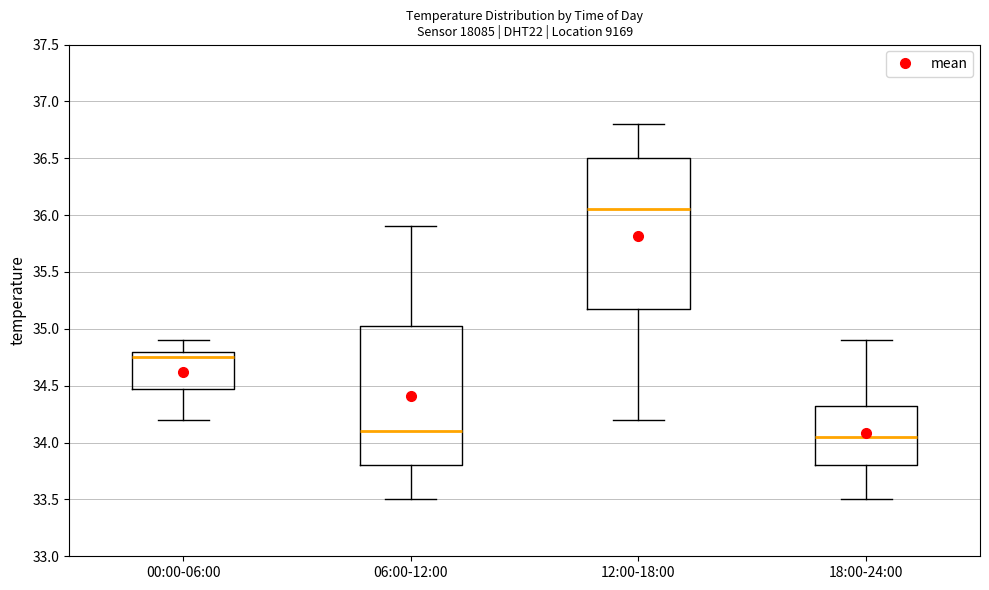

Which box has the highest median line?

12:00-18:00